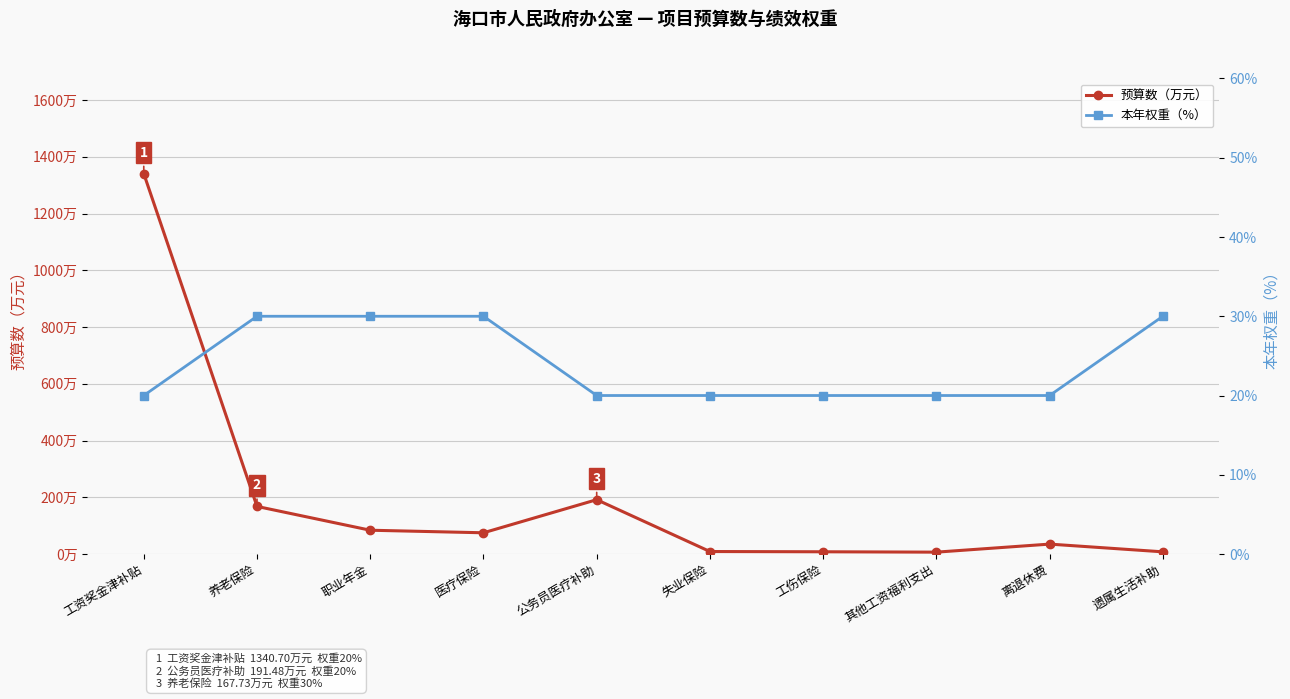

At which category is the sum across all series the highest?

工资奖金津补贴